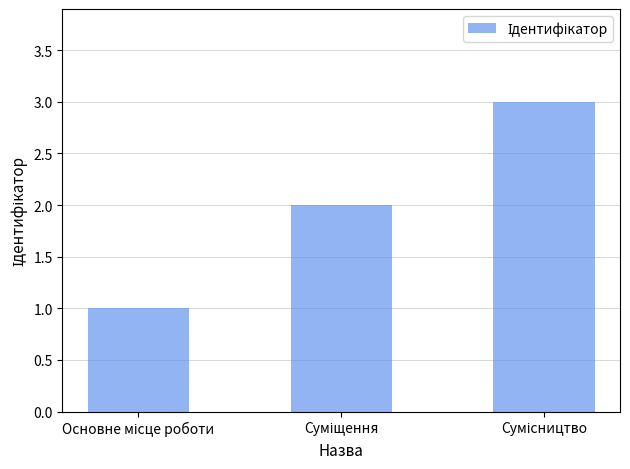

What is the greatest value displayed?

3